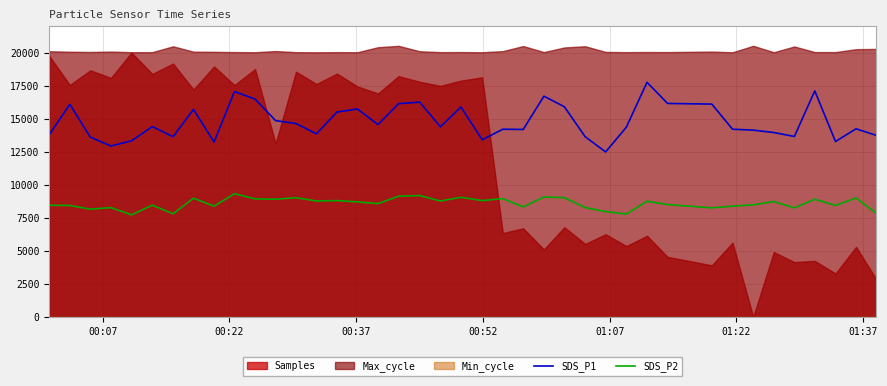

True or false: SDS_P2 and SDS_P1 cross at least once.

False